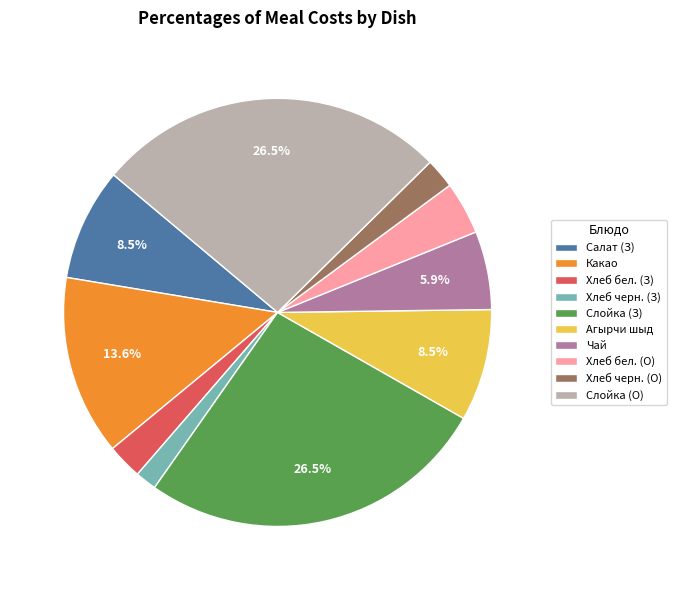

Is the sum of Какао and Салат (З) greater than half?

No